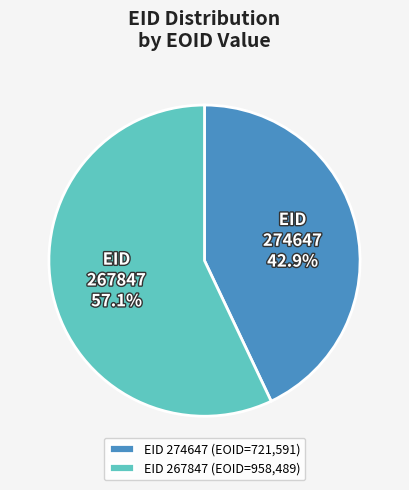

The 274647 slice represents 43% of the pie. True or false?

True